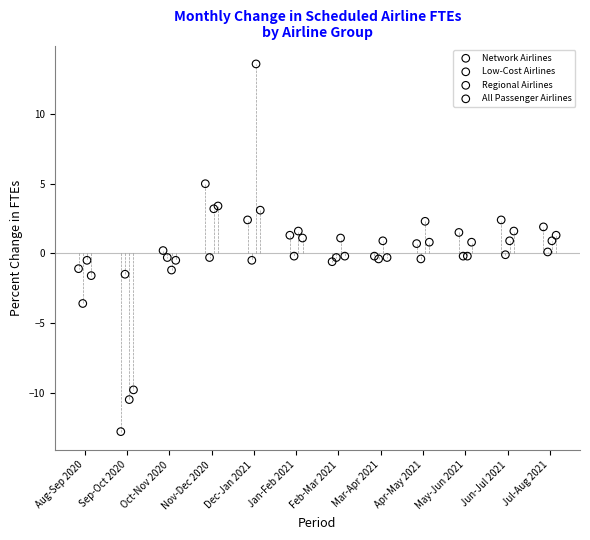

What are all the series names shown in the legend?

Network Airlines, Low-Cost Airlines, Regional Airlines, All Passenger Airlines